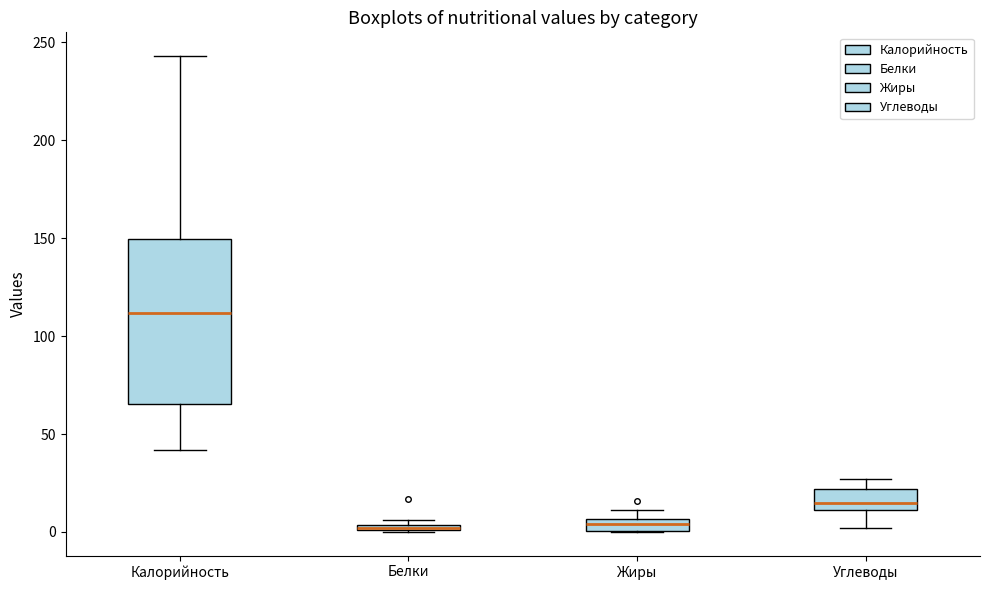

Comparing the boxes themselves (not the whiskers), which one is the tallest?

Калорийность